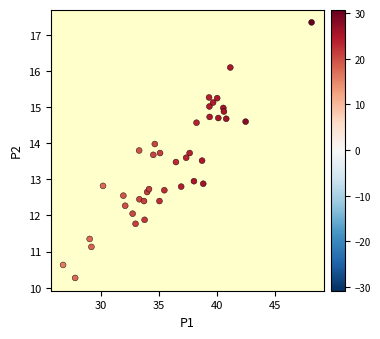

What is the range of X values (max minus min)?

21.4